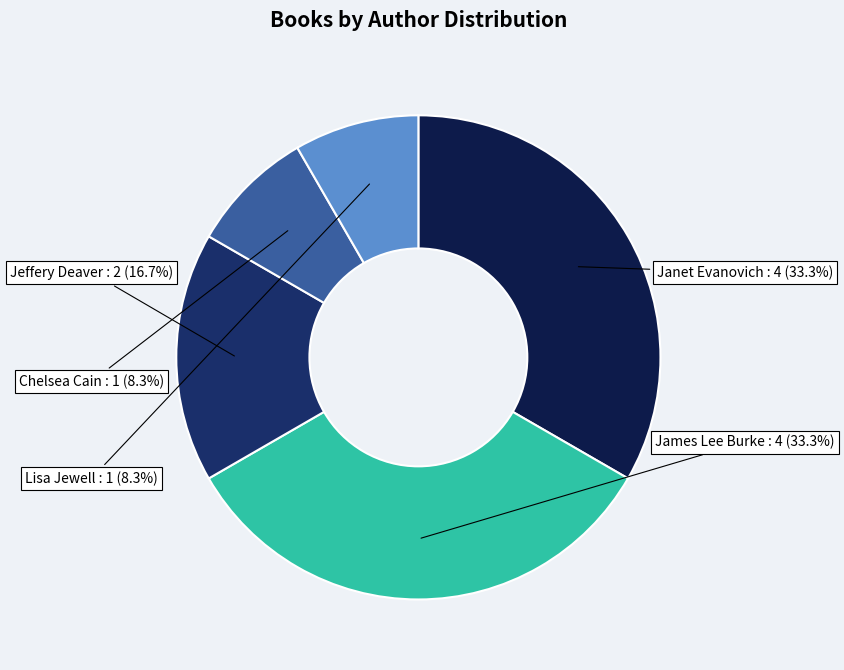

How many slices are in this pie chart?

5